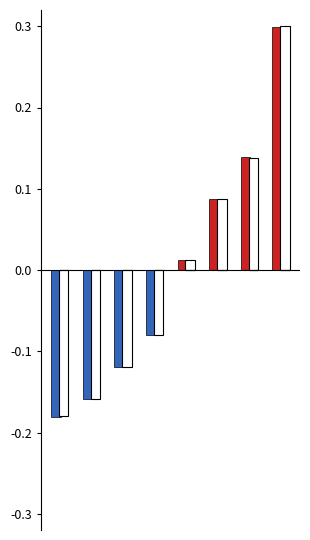

How many groups of bars are there?

8